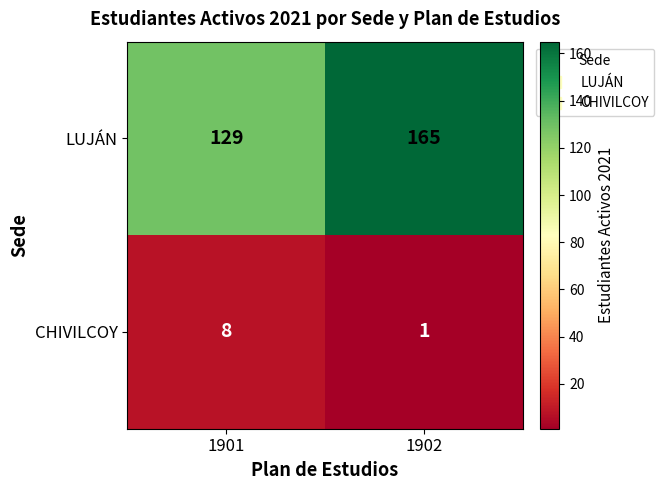

Rank the series by their average value, from lowest to highest.

CHIVILCOY, LUJÁN